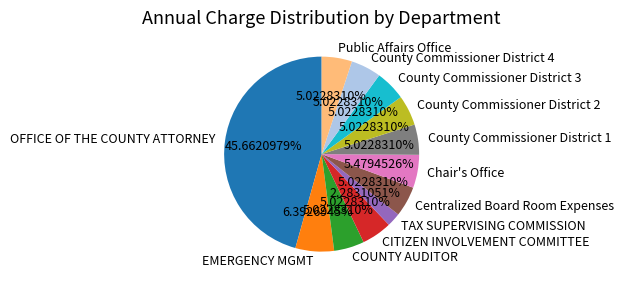

Which slice is the smallest?

TAX SUPERVISING COMMISSION